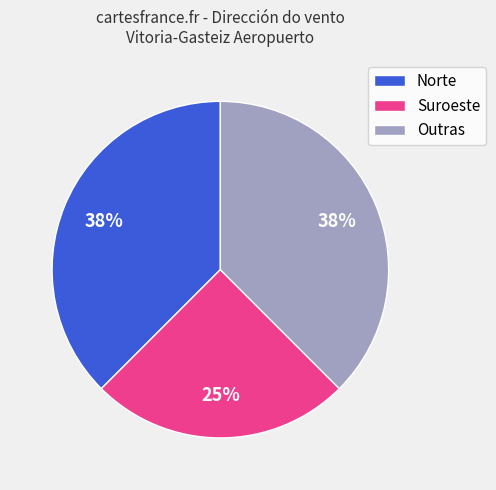

Is there a majority slice in this chart?

No